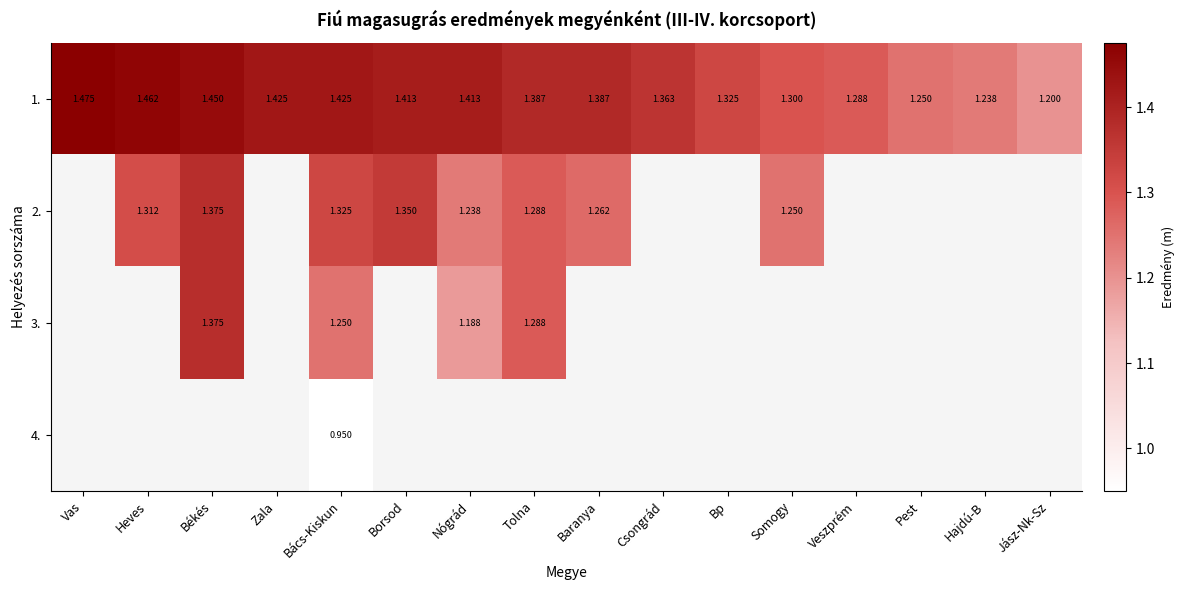

Count the number of categories in the chart.

16